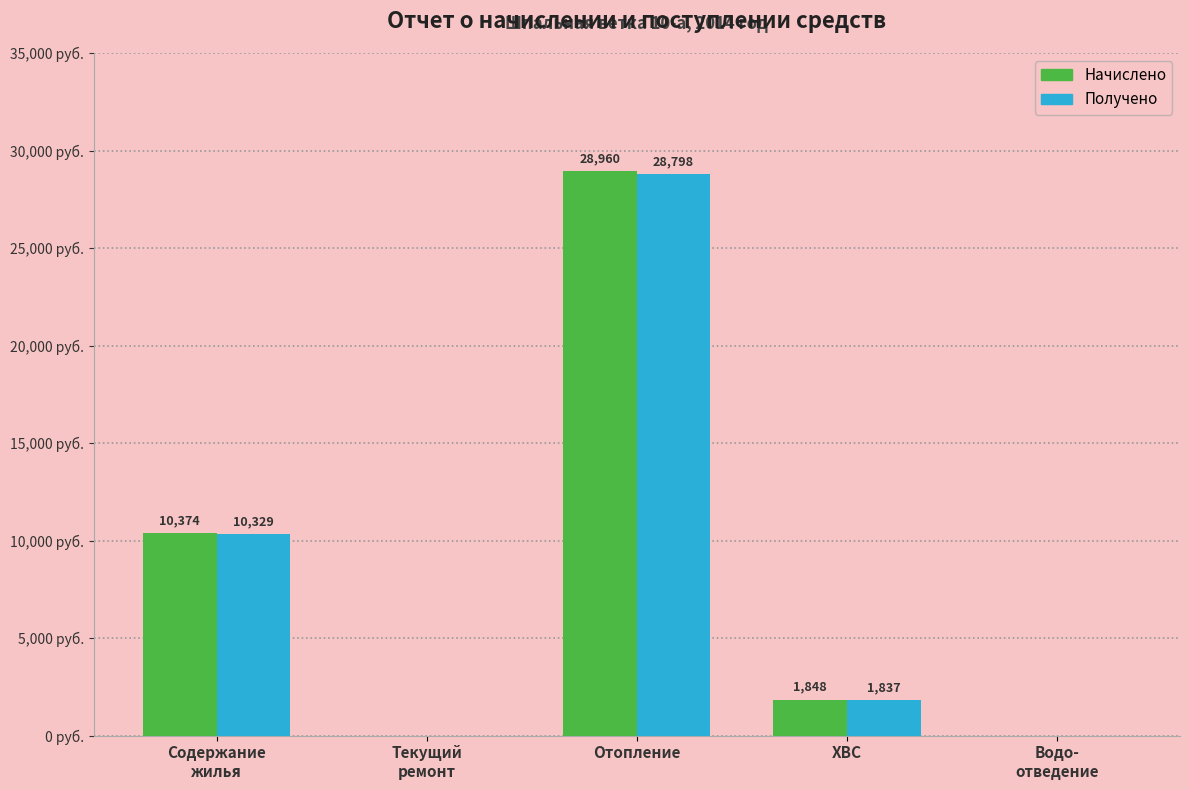

Which category has the highest value across all series?

Отопление